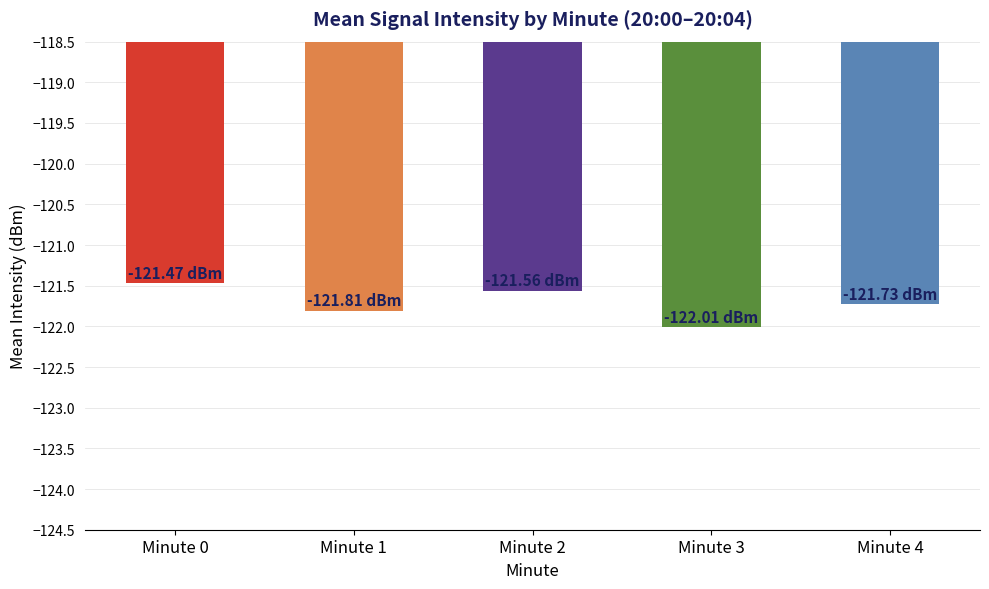

Reading right to left, extract all data points from this chart.

-121.7	-122.0	-121.6	-121.8	-121.5